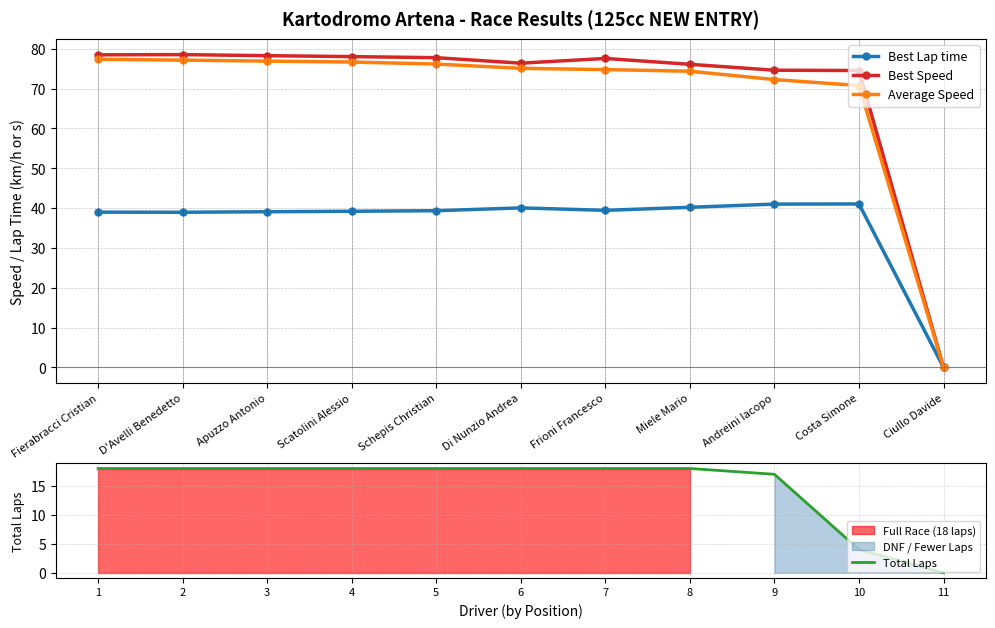

The value of Best Speed at Frioni Francesco is 116.8. True or false?

False